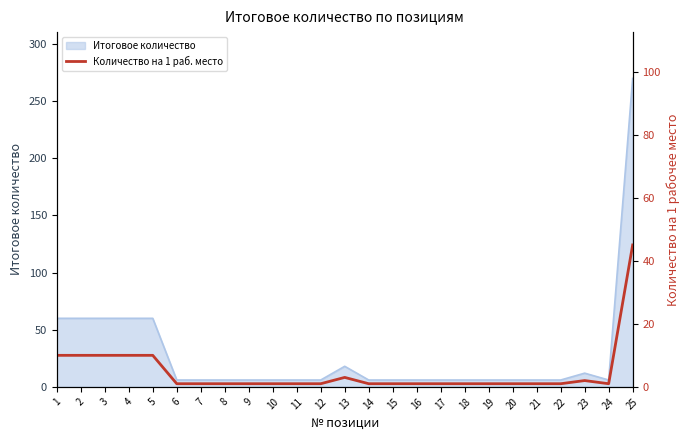

Reading right to left, list all the values displayed in this chart.

25=45	24=1	23=2	22=1	21=1	20=1	19=1	18=1	17=1	16=1	15=1	14=1	13=3	12=1	11=1	10=1	9=1	8=1	7=1	6=1	5=10	4=10	3=10	2=10	1=10